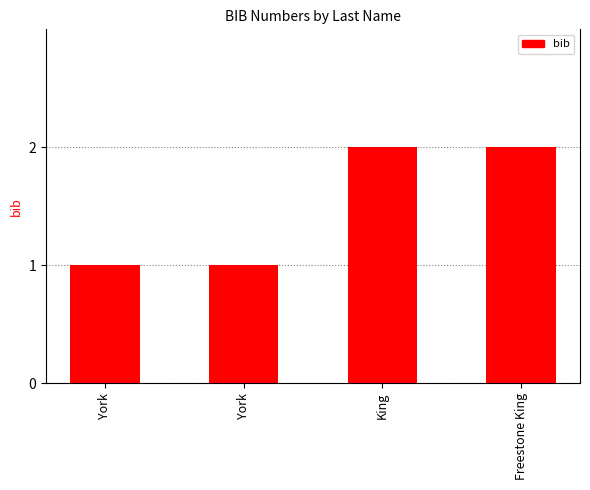

How many bars are there in total?

4